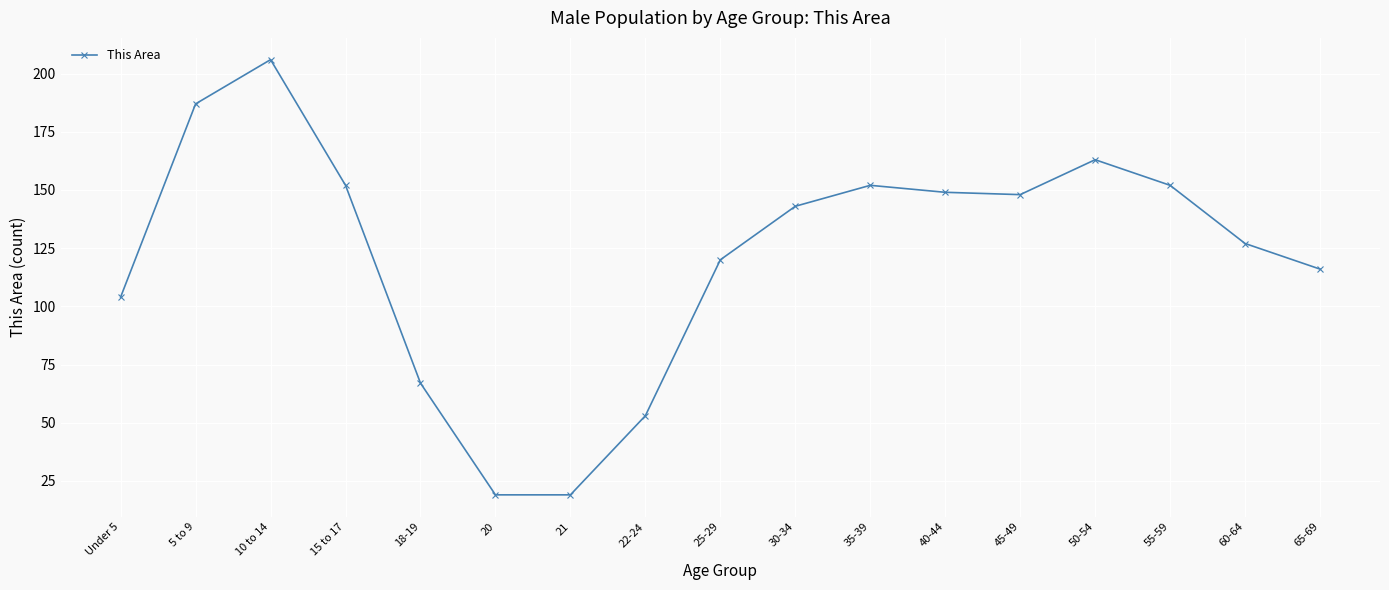

What is the label of the 16th point from the right?

5 to 9